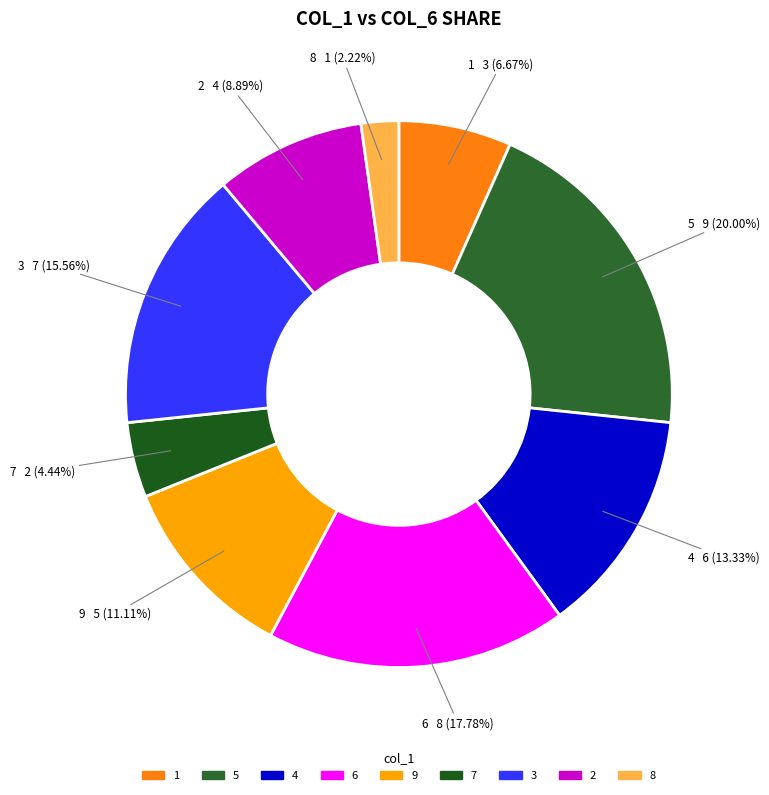

Is it true that 4 is 23% of the pie?

False